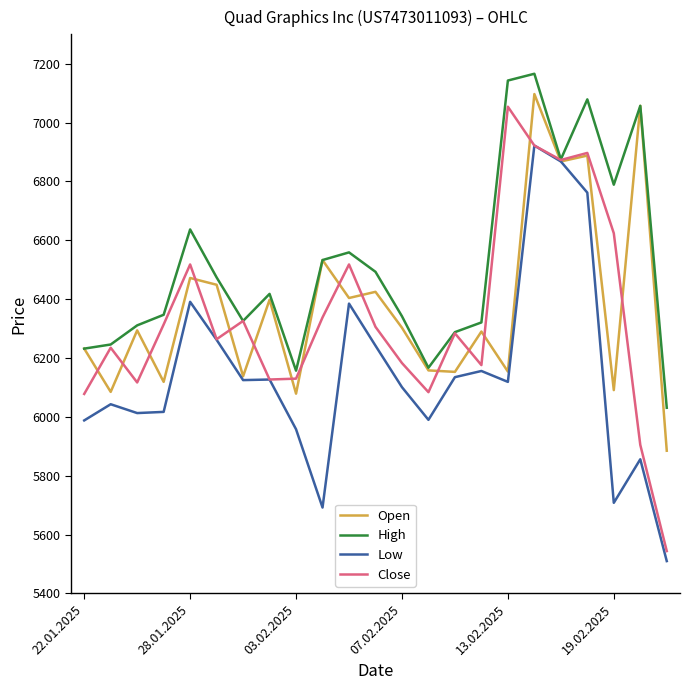

Does the chart display data point markers on the line(s)?

No